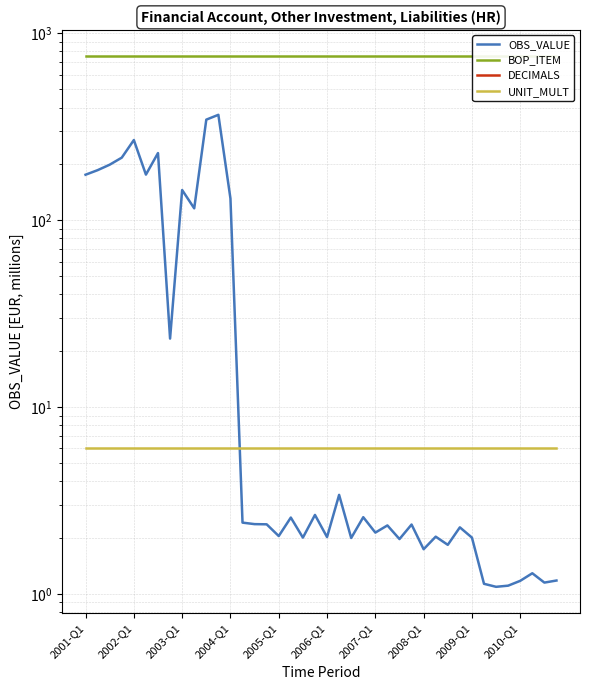

Which series has the widest spread of values?

OBS_VALUE